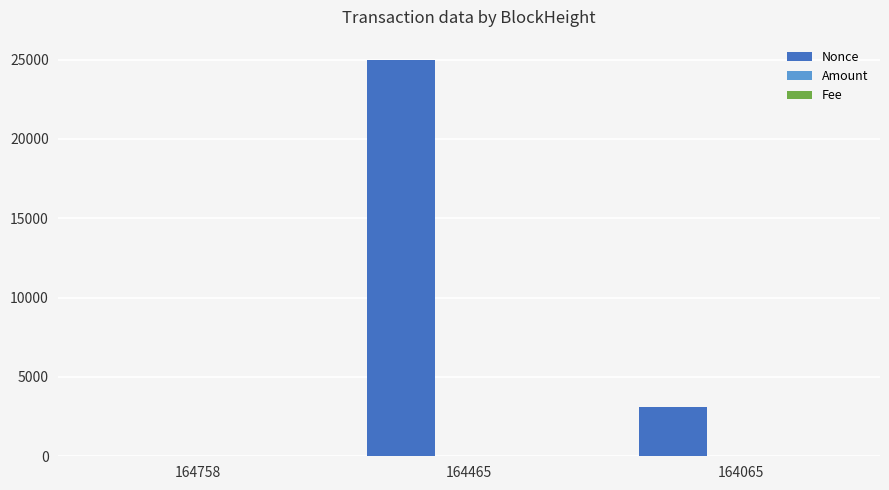

What is the total value across all series at 164465?

25007.5